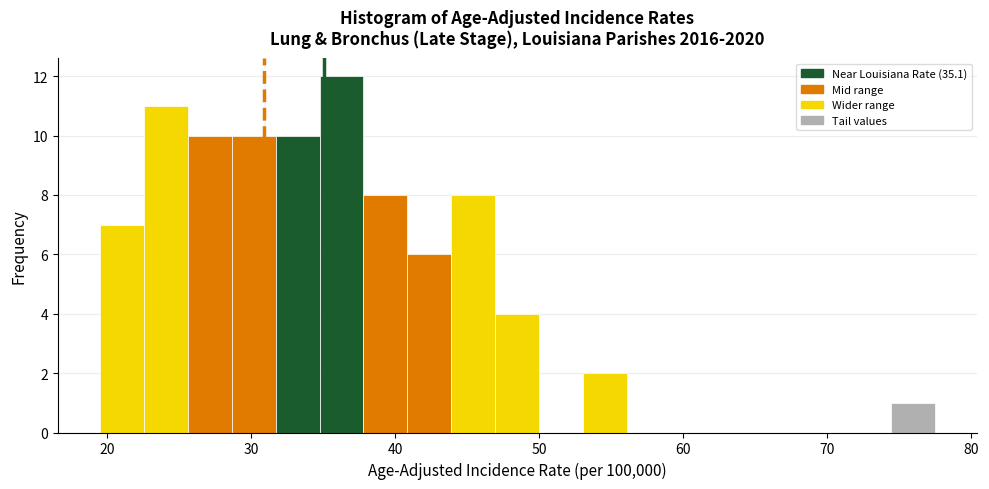

Read against the x-axis, roughly where is the centre of the tallest bar?

36